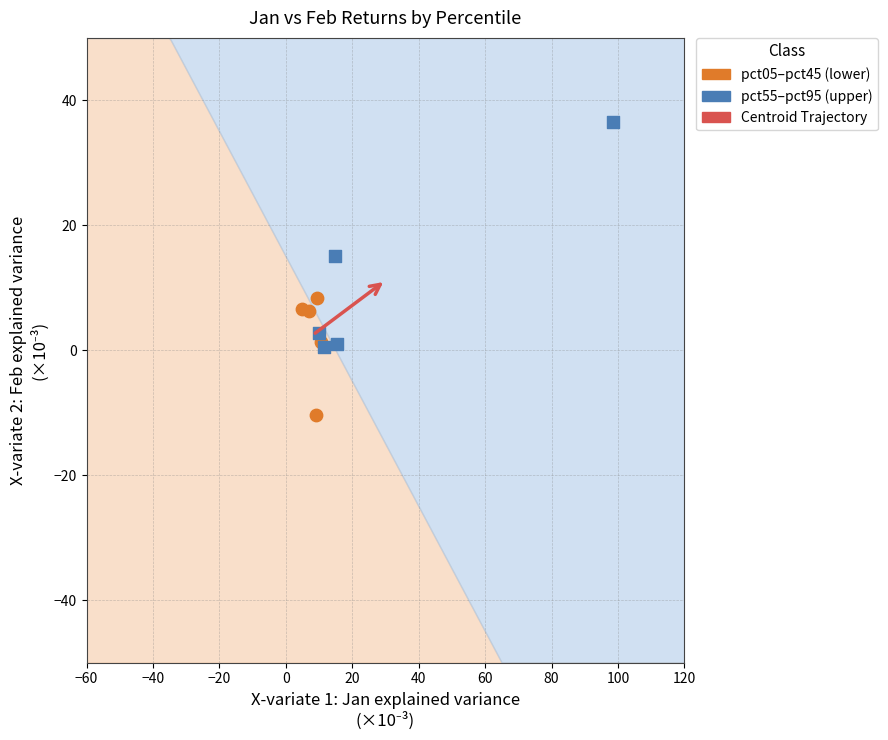

Which series reaches the minimum Y coordinate?

pct05–pct45 (lower)